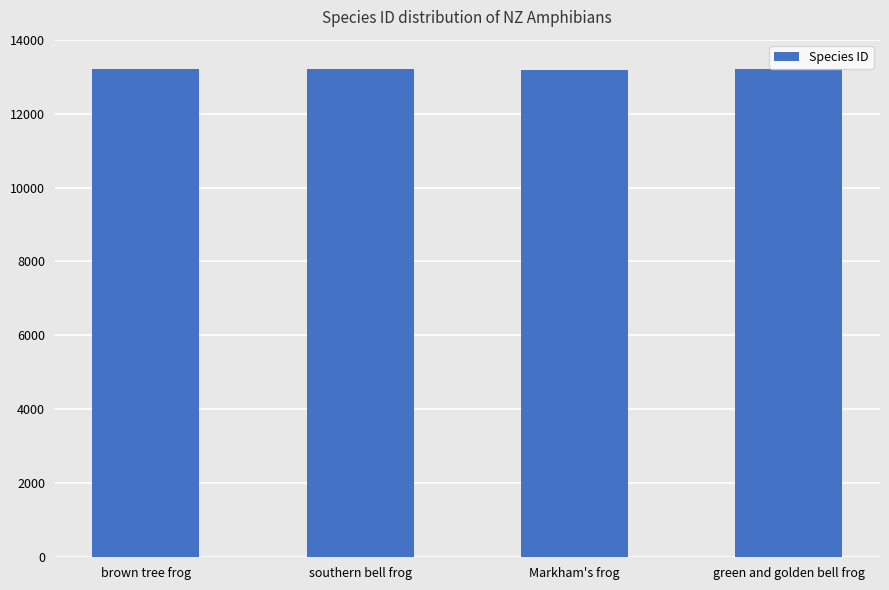

What is the label of the 3rd bar from the right?

southern bell frog